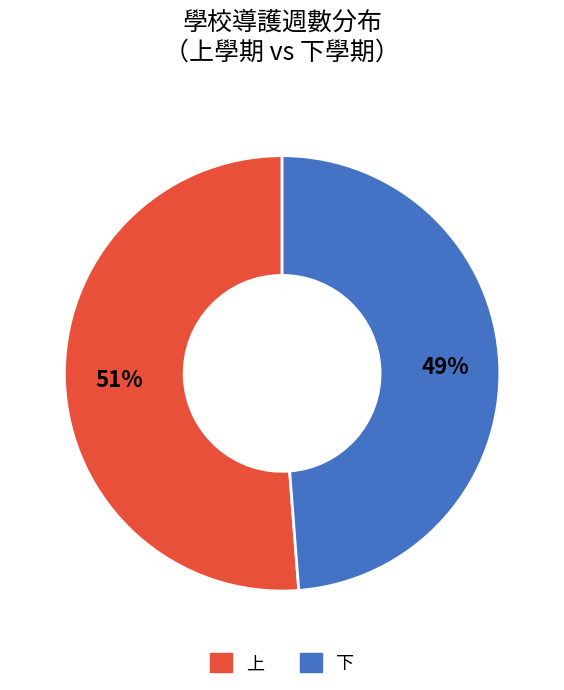

To the nearest percent, what is the difference between the largest and smallest slice percentages?

2%